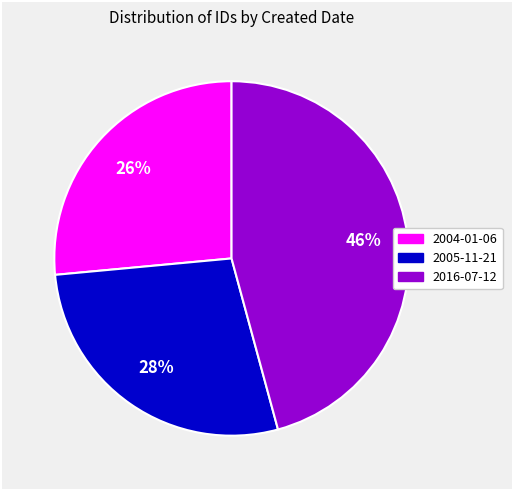

How many slices are in this pie chart?

3